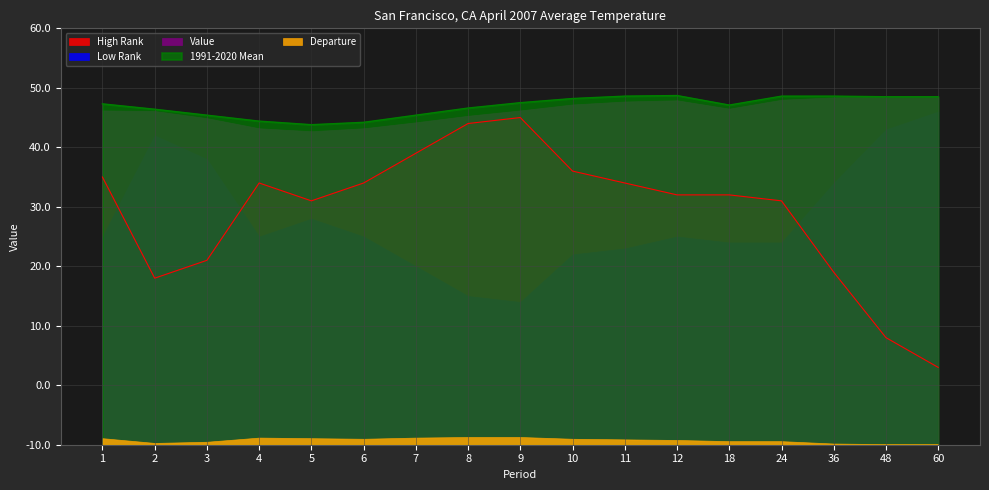

What are all the series names shown in the legend?

High Rank, Low Rank, Value, 1991-2020 Mean, Departure